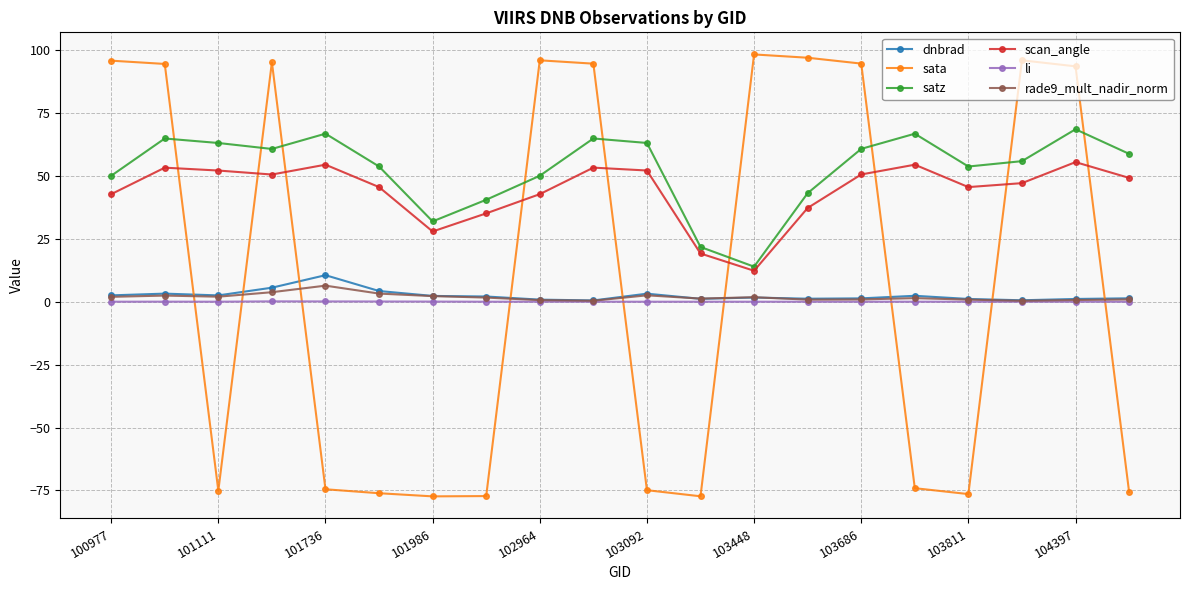

How many categories are shown in the chart?

20